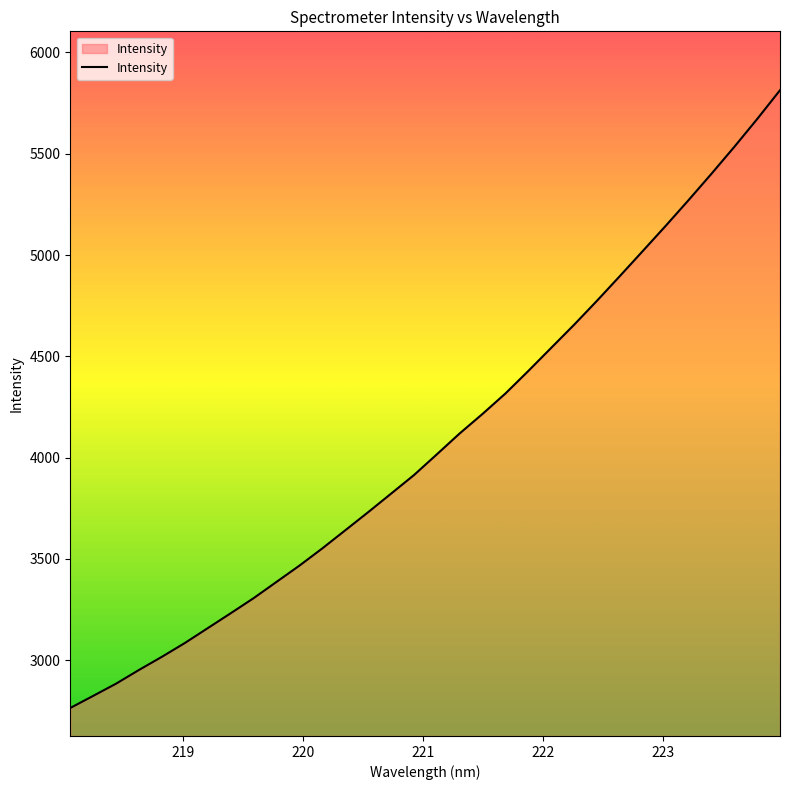

What is the smallest value displayed?

2764.4